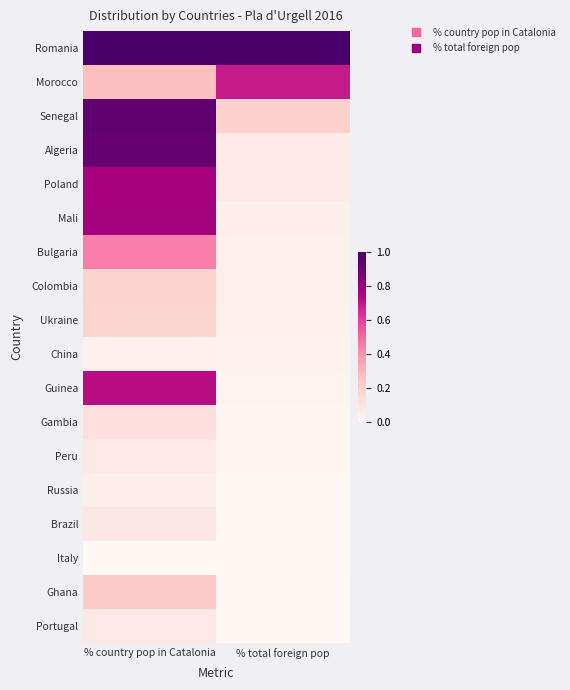

Reading left to right, what are all the values shown in this chart?

Romania: % country pop in Catalonia=1.0	% total foreign pop=1.0
Morocco: % country pop in Catalonia=0.3	% total foreign pop=0.7
Senegal: % country pop in Catalonia=0.9	% total foreign pop=0.2
Algeria: % country pop in Catalonia=0.9	% total foreign pop=0.1
Poland: % country pop in Catalonia=0.8	% total foreign pop=0.1
Mali: % country pop in Catalonia=0.8	% total foreign pop=0.0
Bulgaria: % country pop in Catalonia=0.4	% total foreign pop=0.0
Colombia: % country pop in Catalonia=0.2	% total foreign pop=0.0
Ukraine: % country pop in Catalonia=0.2	% total foreign pop=0.0
China: % country pop in Catalonia=0.0	% total foreign pop=0.0
Guinea: % country pop in Catalonia=0.7	% total foreign pop=0.0
Gambia: % country pop in Catalonia=0.1	% total foreign pop=0.0
Peru: % country pop in Catalonia=0.1	% total foreign pop=0.0
Russia: % country pop in Catalonia=0.1	% total foreign pop=0.0
Brazil: % country pop in Catalonia=0.1	% total foreign pop=0.0
Italy: % country pop in Catalonia=0.0	% total foreign pop=0.0
Ghana: % country pop in Catalonia=0.2	% total foreign pop=0.0
Portugal: % country pop in Catalonia=0.1	% total foreign pop=0.0